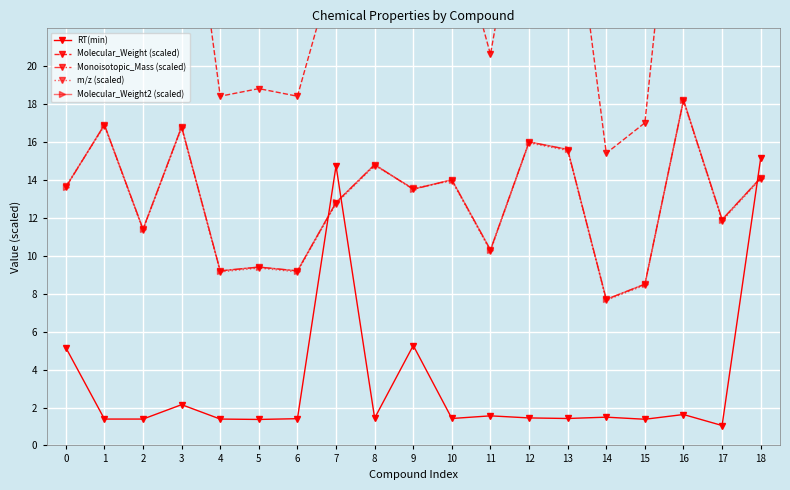

Is it true that m/z (scaled) equals 22.8 at 8?

False